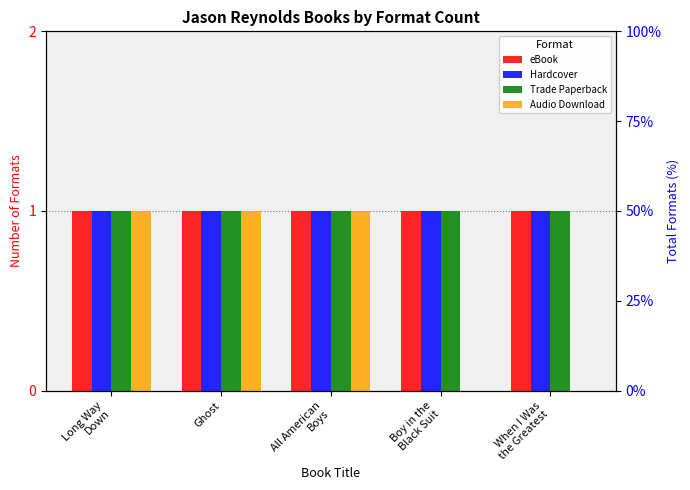

Which category has the lowest value across all series?

Boy in the
Black Suit